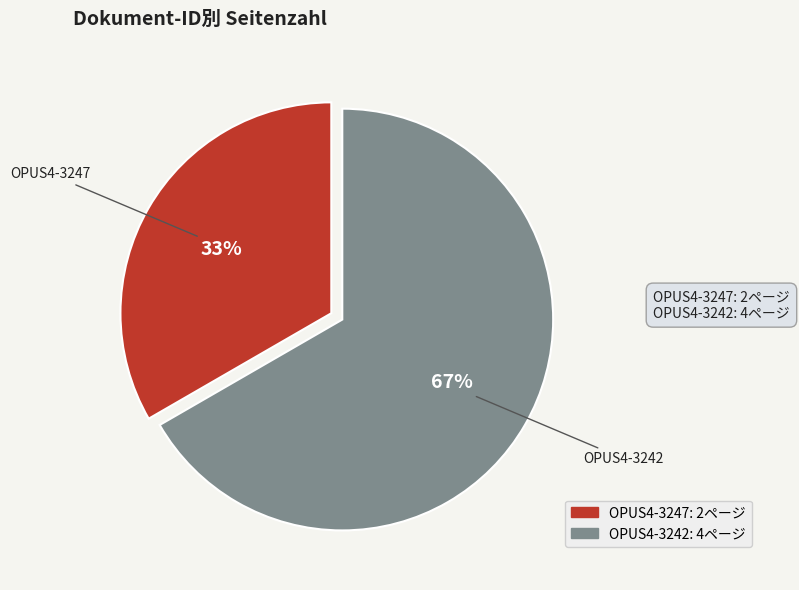

Is the sum of OPUS4-3247 and OPUS4-3242 greater than half?

Yes